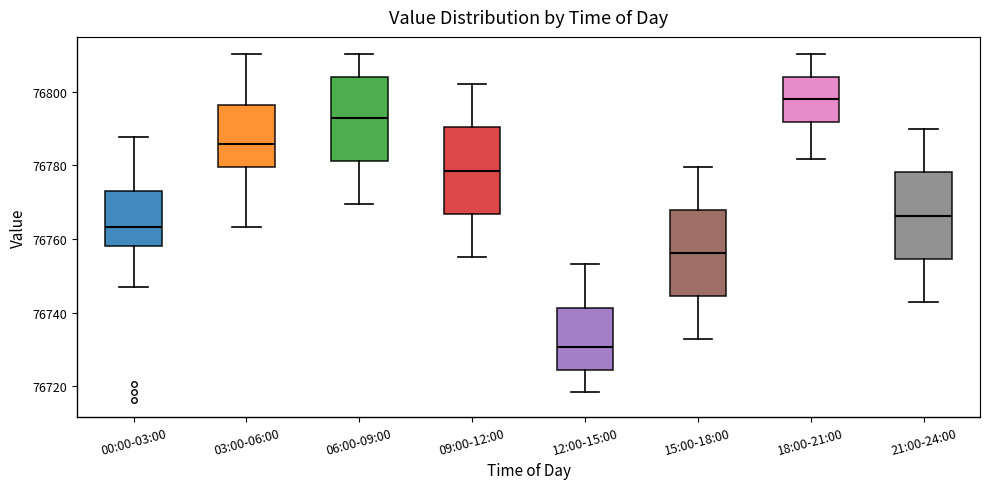

Reading left to right, transcribe this box plot: for each box, give where its median line is, the range the box spans, and where its two whiskers end, as read against the y-axis. The values are not printed on the chart, so give them approximately, as read against the axis.

00:00-03:00: median 76764, box 76758 to 76774, whiskers 76748 to 76788
03:00-06:00: median 76786, box 76780 to 76796, whiskers 76764 to 76810
06:00-09:00: median 76792, box 76782 to 76804, whiskers 76770 to 76810
09:00-12:00: median 76778, box 76766 to 76790, whiskers 76756 to 76802
12:00-15:00: median 76730, box 76724 to 76742, whiskers 76718 to 76754
15:00-18:00: median 76756, box 76744 to 76768, whiskers 76732 to 76780
18:00-21:00: median 76798, box 76792 to 76804, whiskers 76782 to 76810
21:00-24:00: median 76766, box 76754 to 76778, whiskers 76742 to 76790